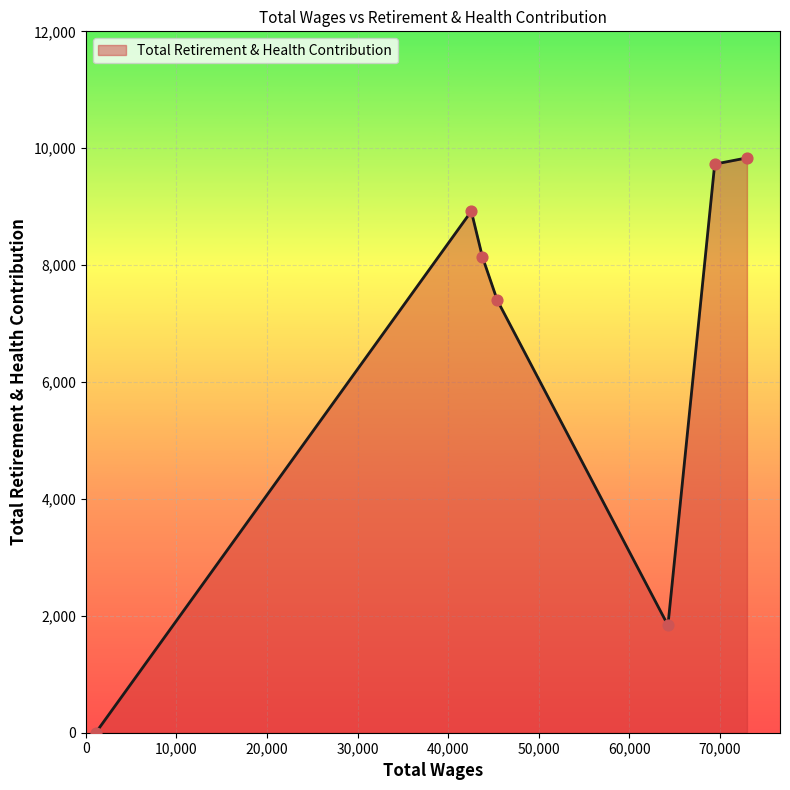

What is the average value?

6553